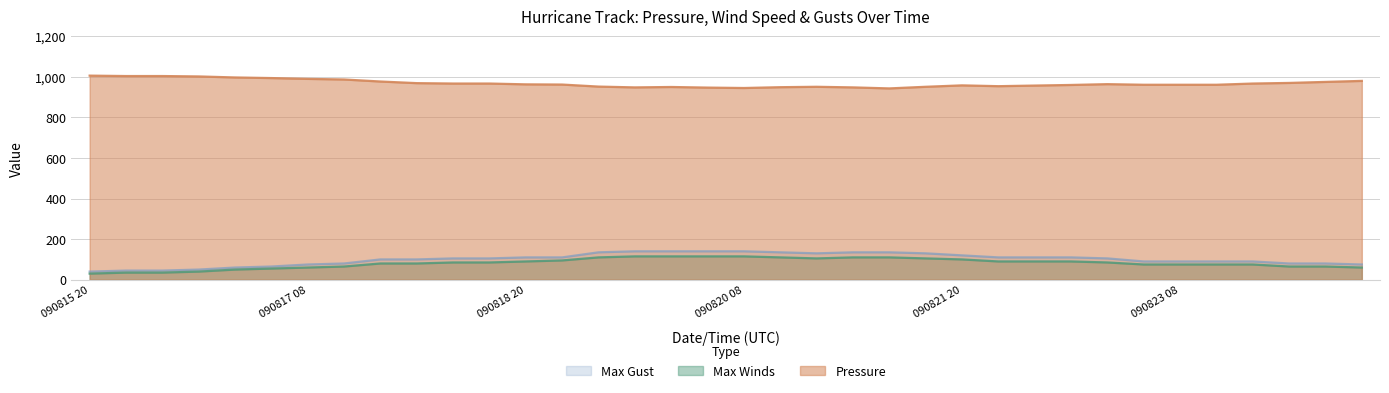

At how many categories does at least one series exceed 166?

36